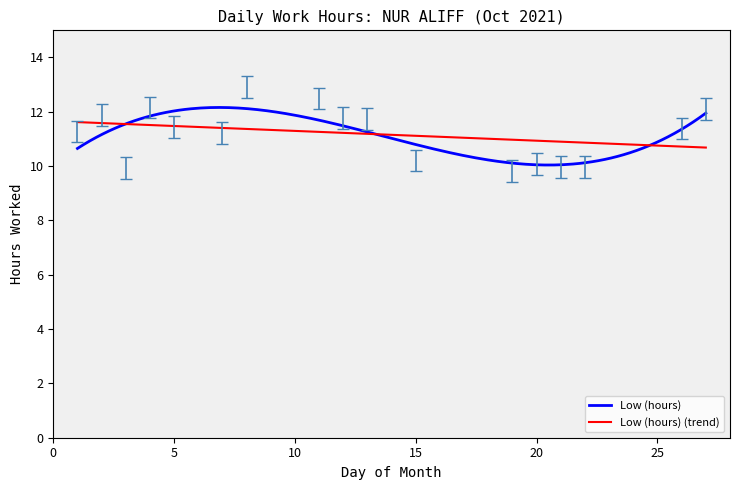

Which series has the widest spread of values?

Low (hours)